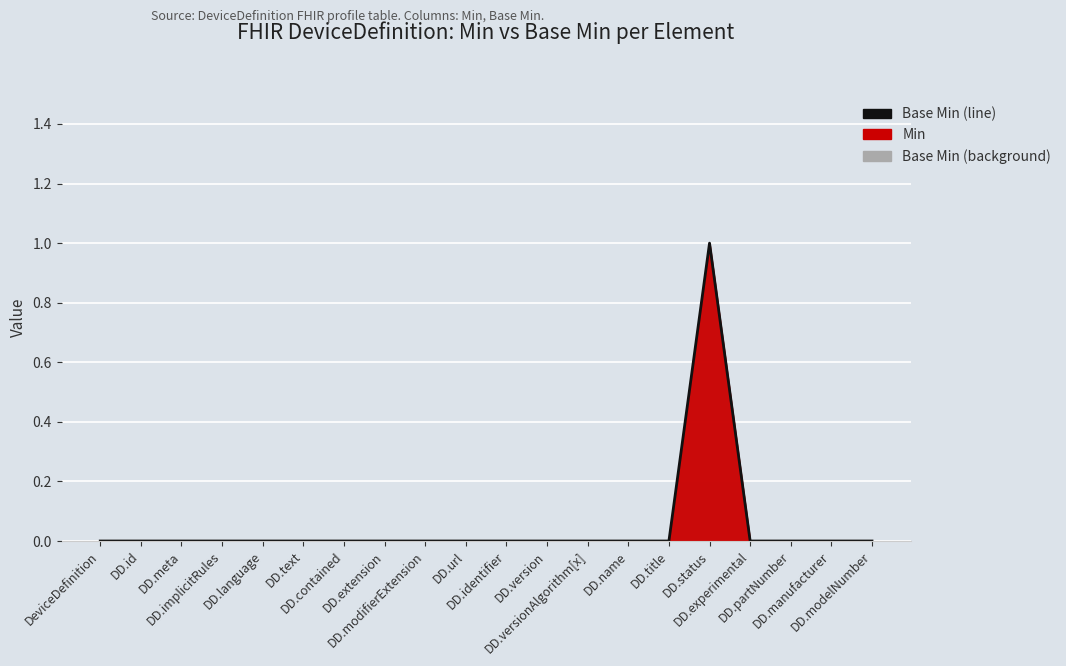

Where is the first local maximum?

DD.status